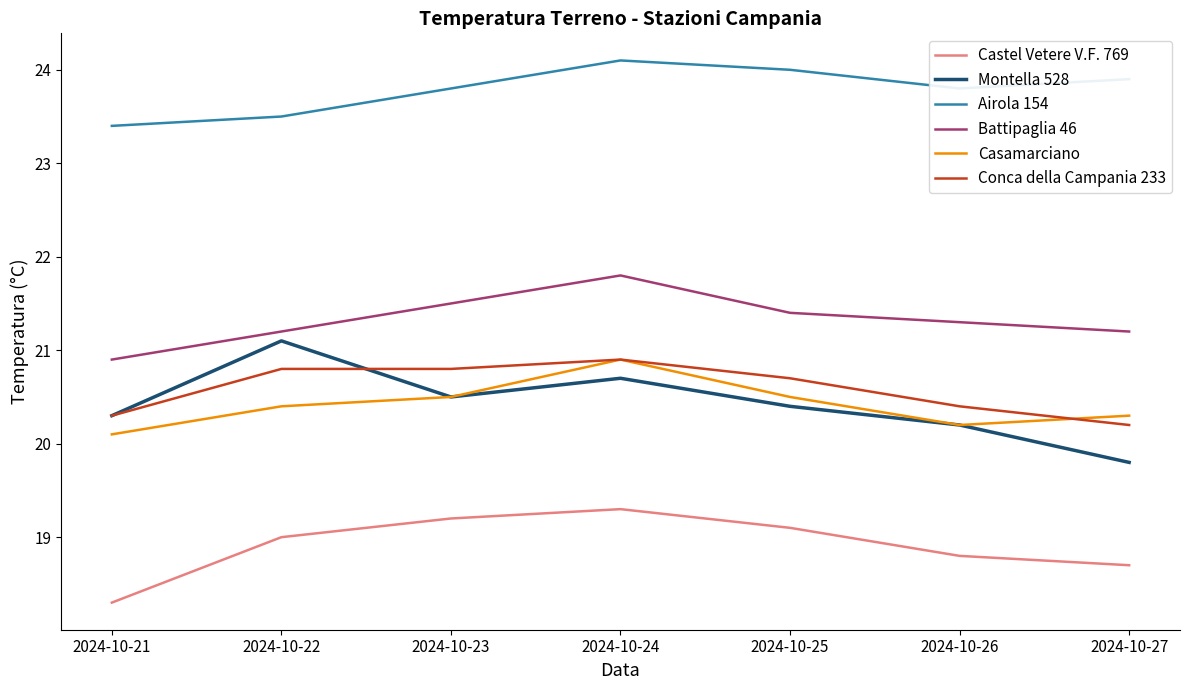

What is the difference between the maximum and minimum values in the Castel Vetere V.F. 769 series?

1.0